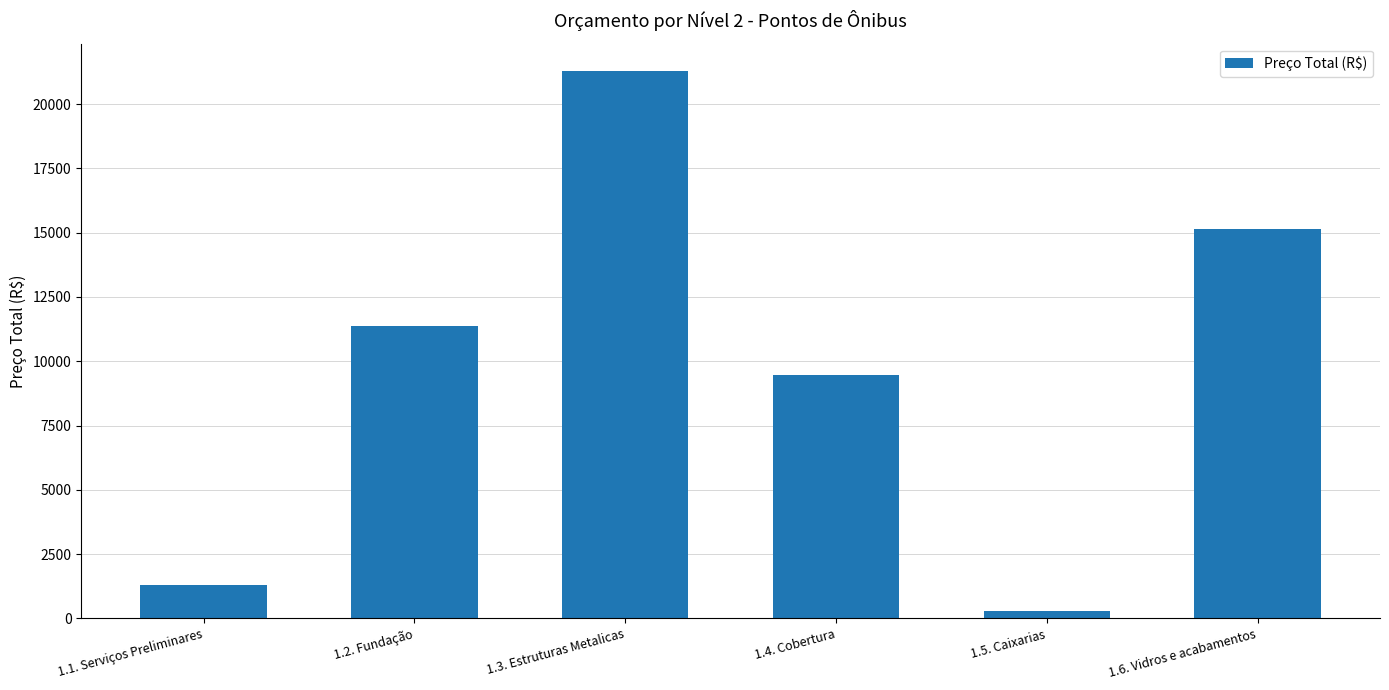

What is the difference between the maximum and minimum values?

21001.5